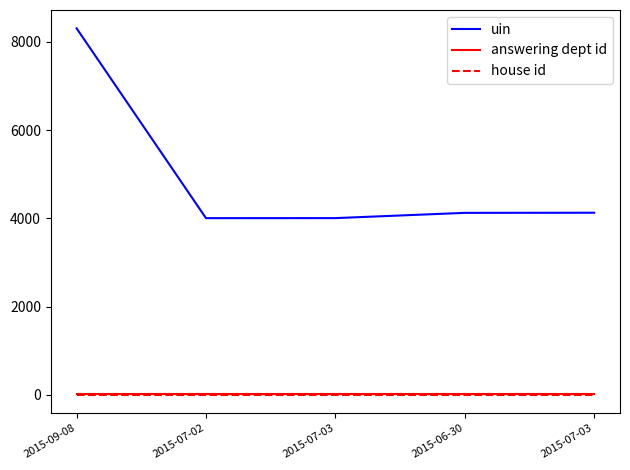

What is the greatest value displayed?

8304